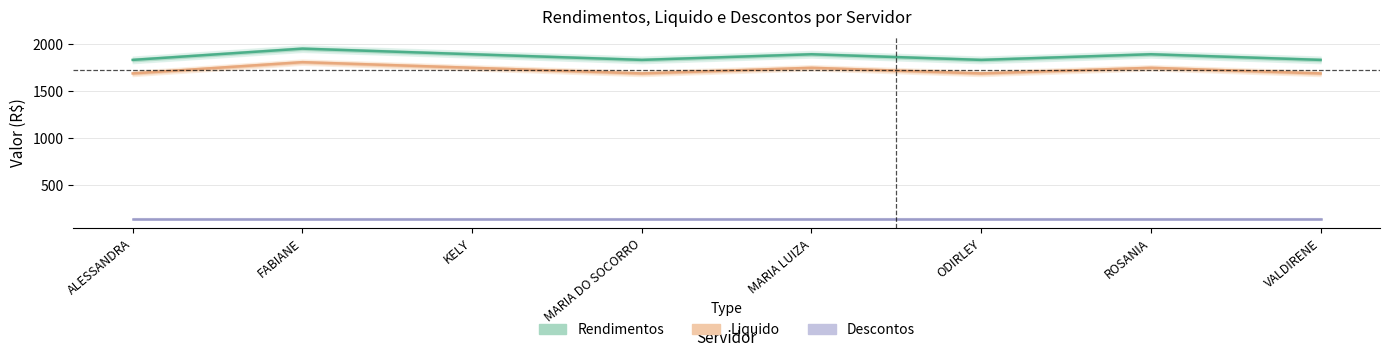

Which category has the highest value across all series?

FABIANE